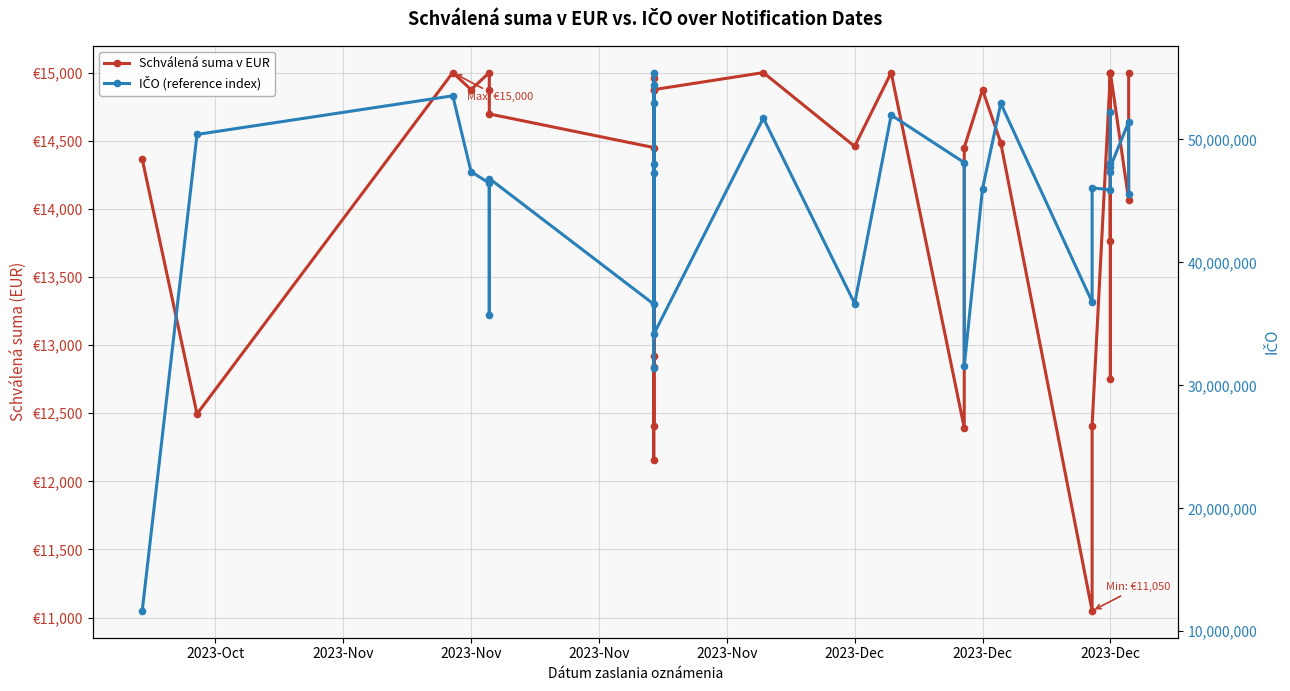

Is the value of Schválená suma v EUR at 27 greater than the value of IČO (reference index) at 30?

No